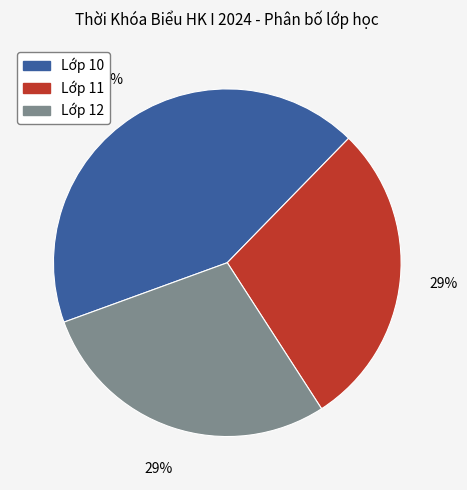

True or false: Lớp 10 accounts for 51% of the total.

False